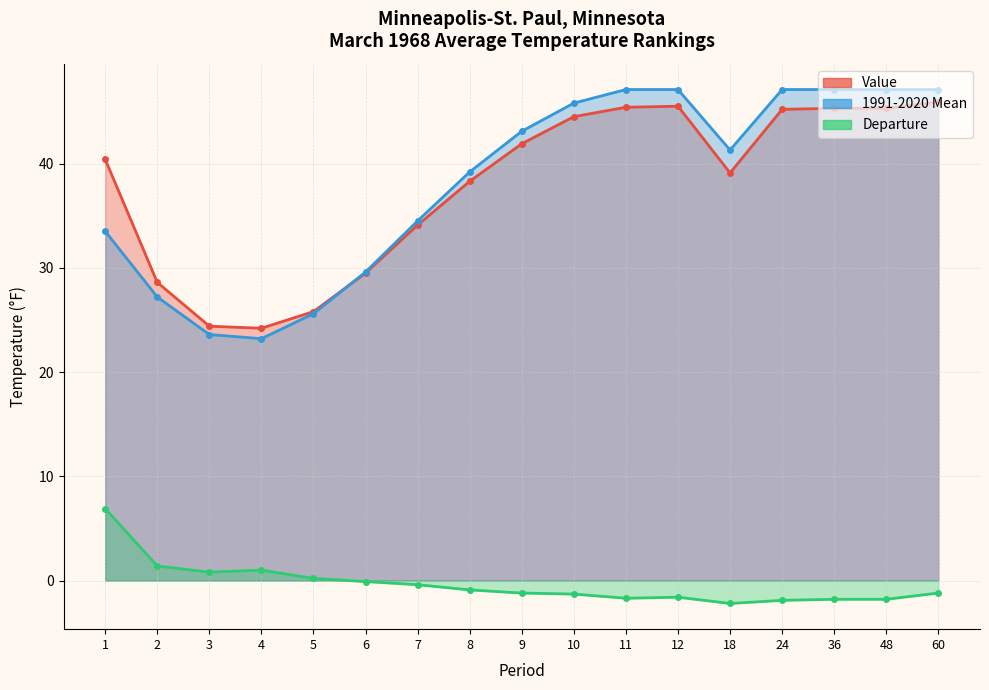

What is the difference between the second highest and minimum values in the Departure series?

3.6